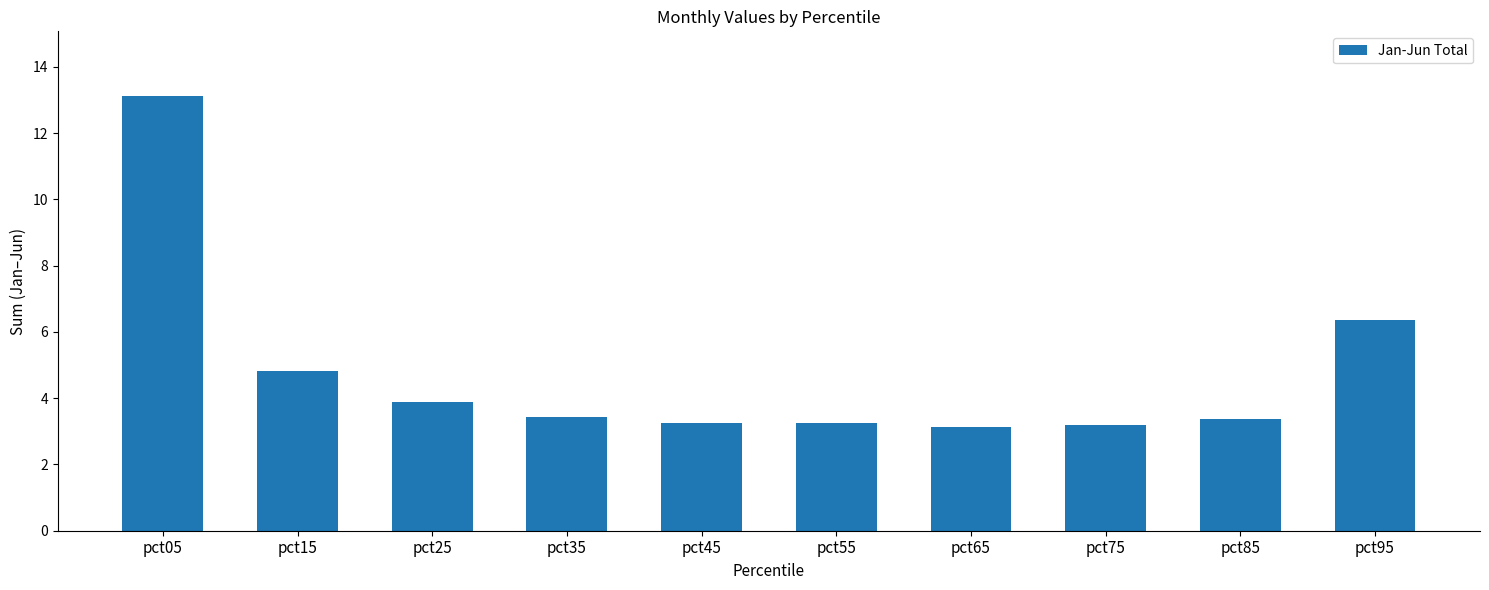

Which label corresponds to the largest value in the chart?

pct05